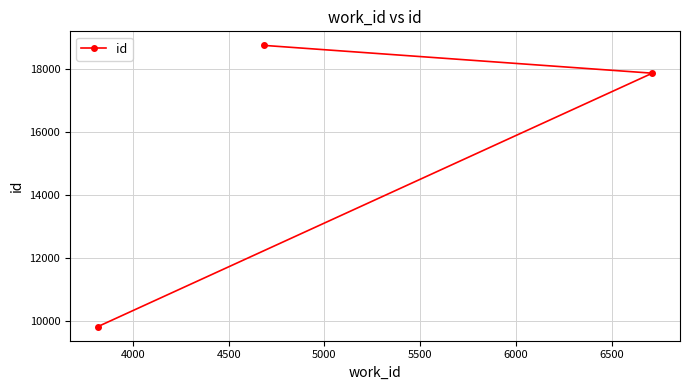

What is the sum of all values?

46426